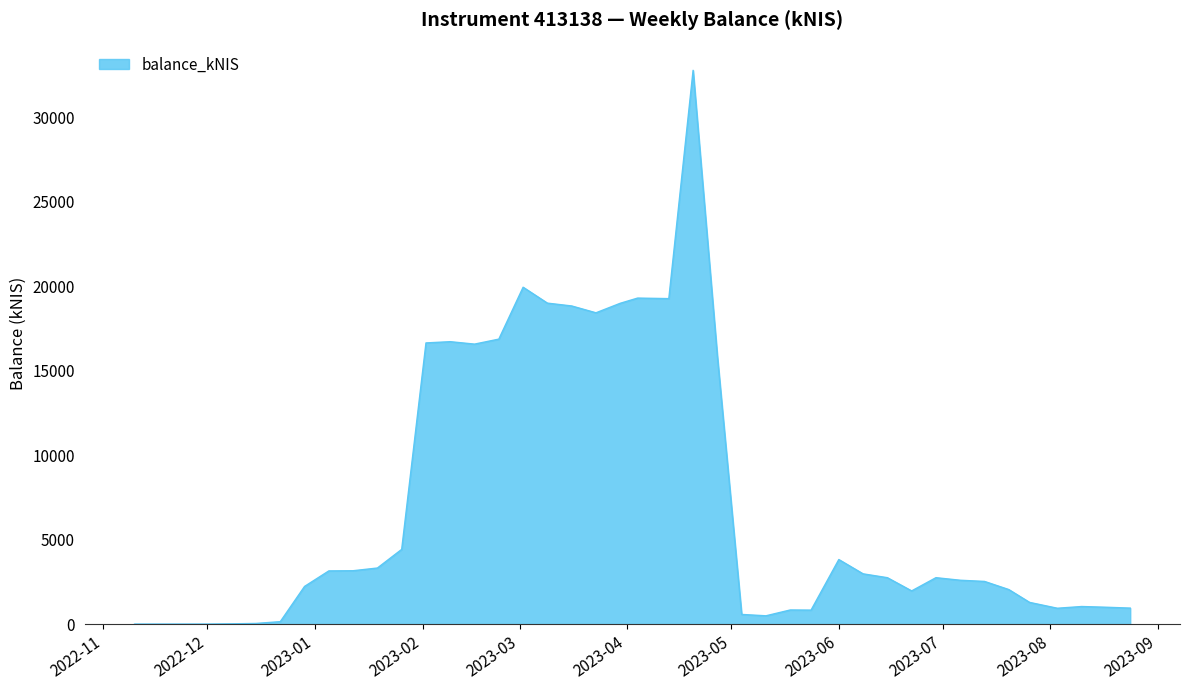

How many lines are shown in the chart?

1